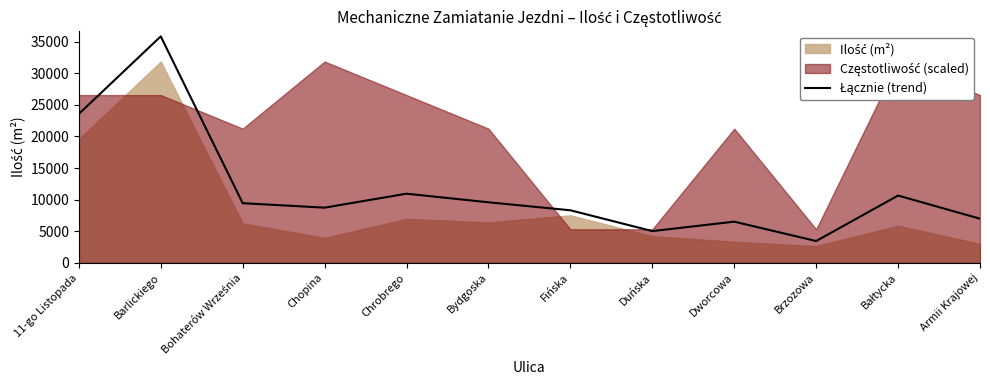

Which label corresponds to the smallest value in the chart?

Brzozowa